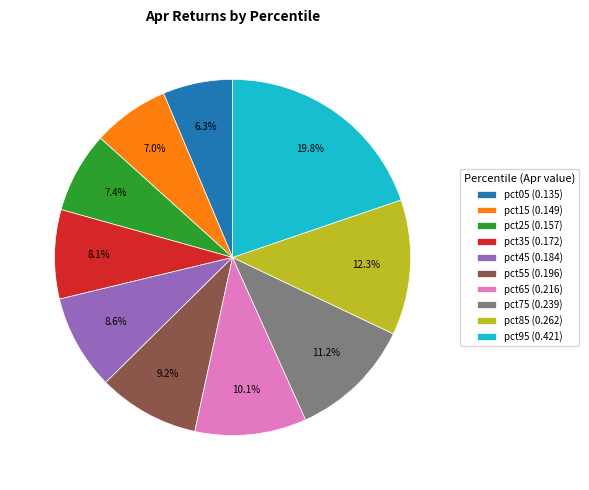

To the nearest percent, what portion does pct75 represent?

11%